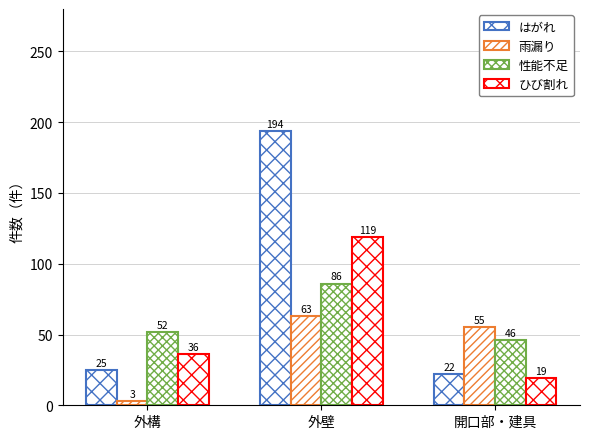

Which category has the lowest value across all series?

外構